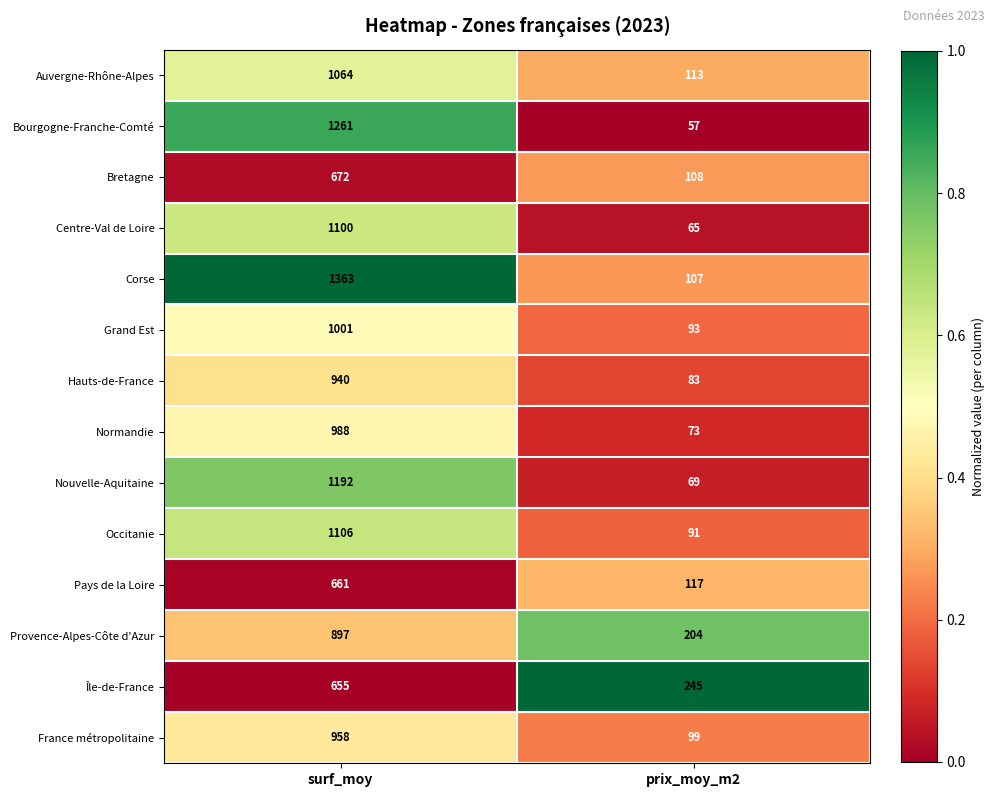

Rank the series at prix_moy_m2 from highest to lowest value.

Île-de-France, Provence-Alpes-Côte d'Azur, Pays de la Loire, Auvergne-Rhône-Alpes, Bretagne, Corse, France métropolitaine, Grand Est, Occitanie, Hauts-de-France, Normandie, Nouvelle-Aquitaine, Centre-Val de Loire, Bourgogne-Franche-Comté